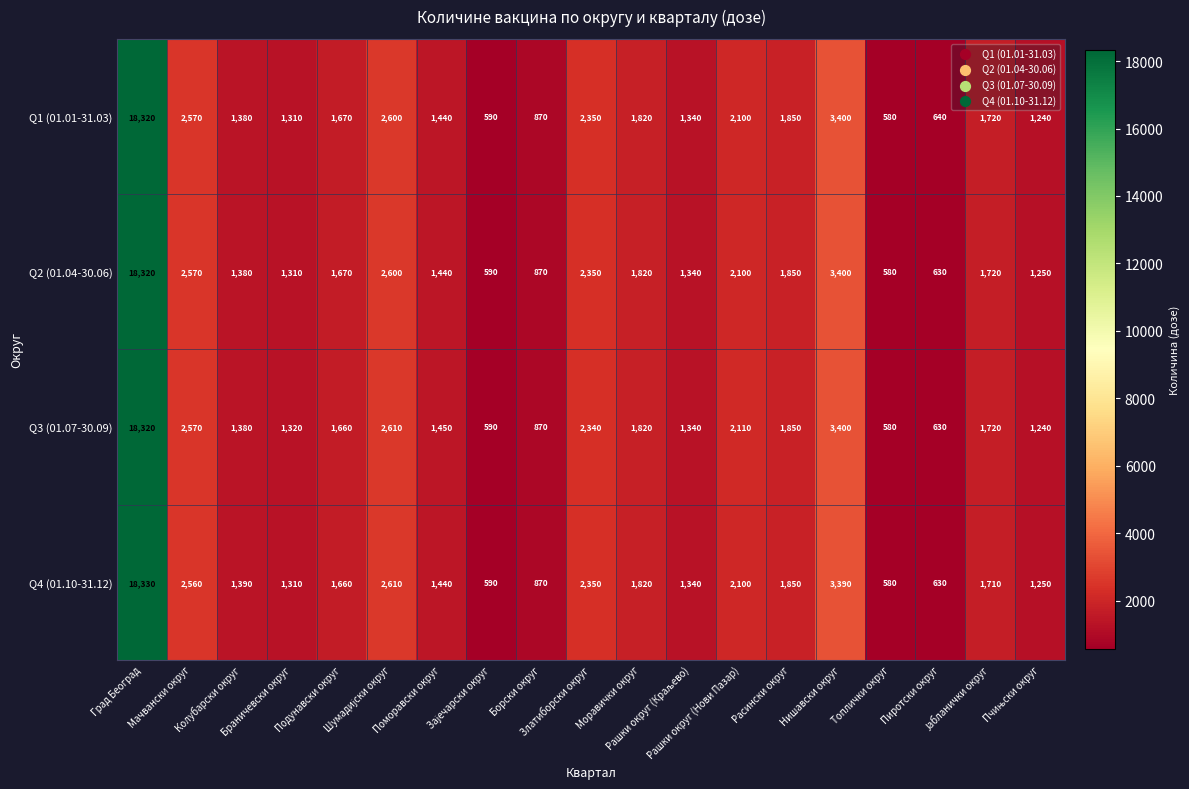

Which series has the largest range (max minus min)?

Q4 (01.10-31.12)